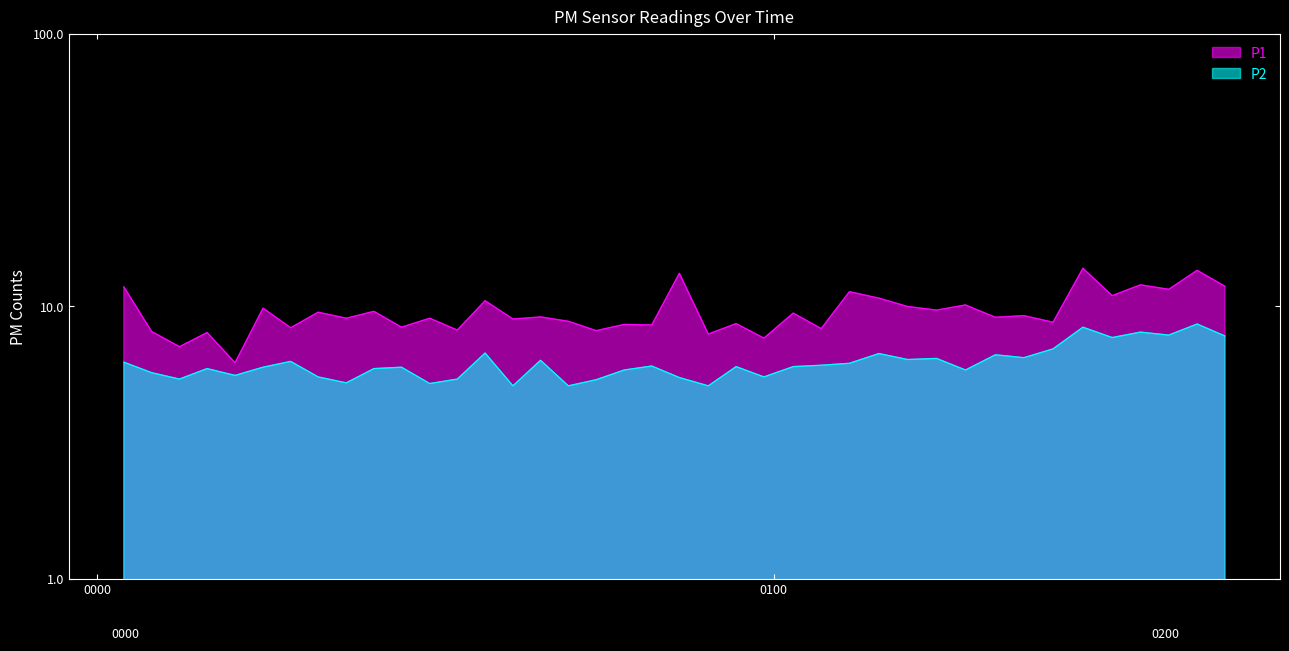

Count the number of data series in this chart.

2